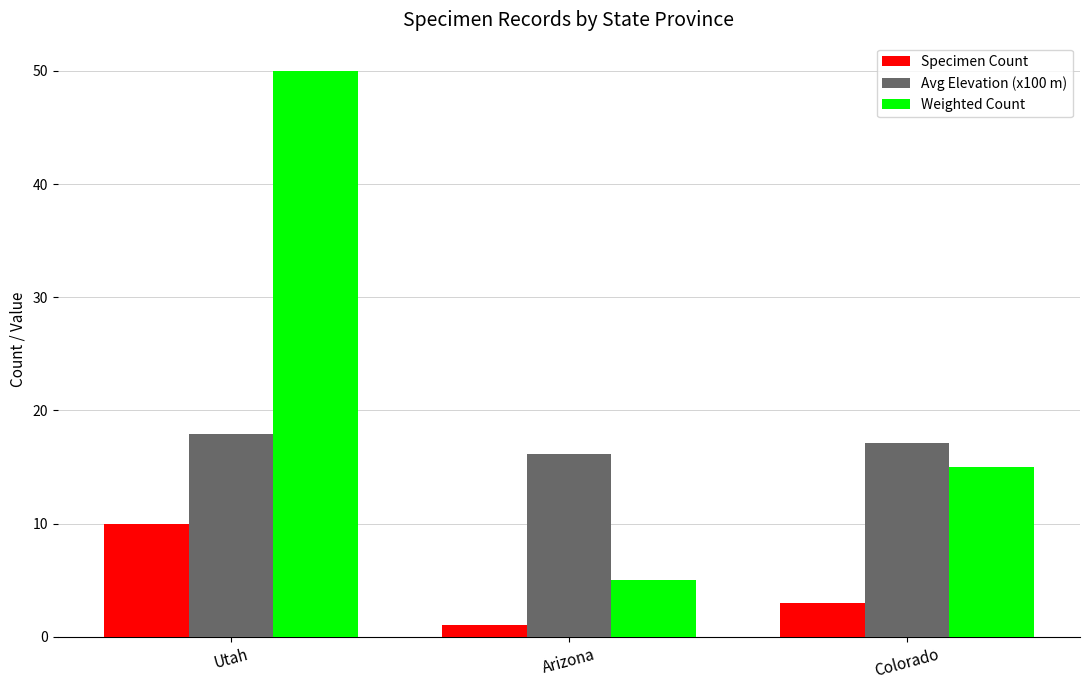

Is it true that Weighted Count equals 3.8 at Colorado?

False